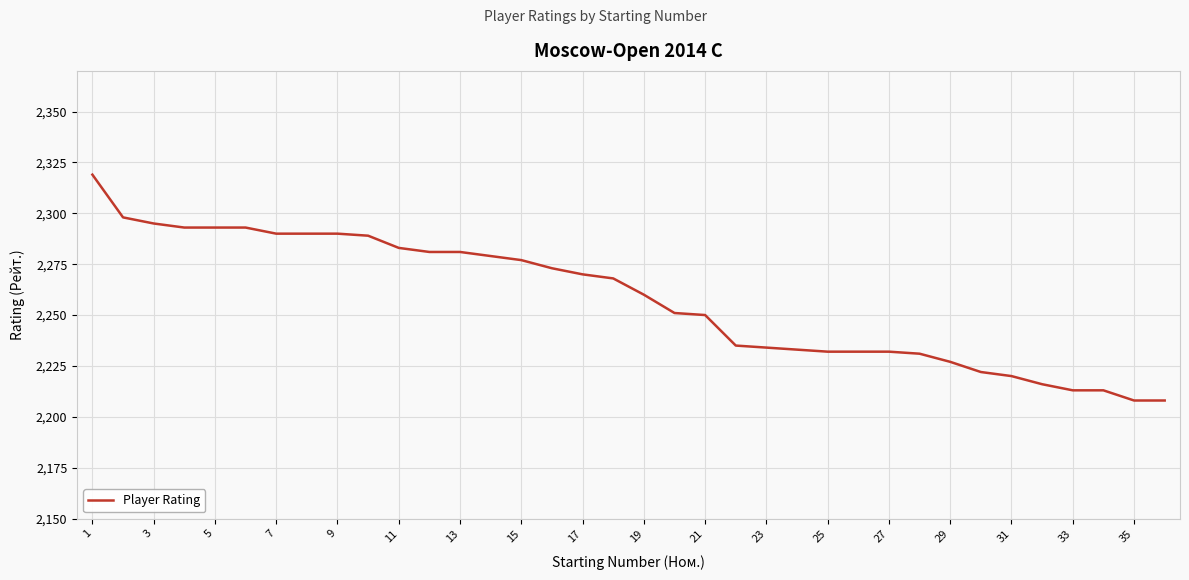

What is the maximum value shown in the chart?

2319